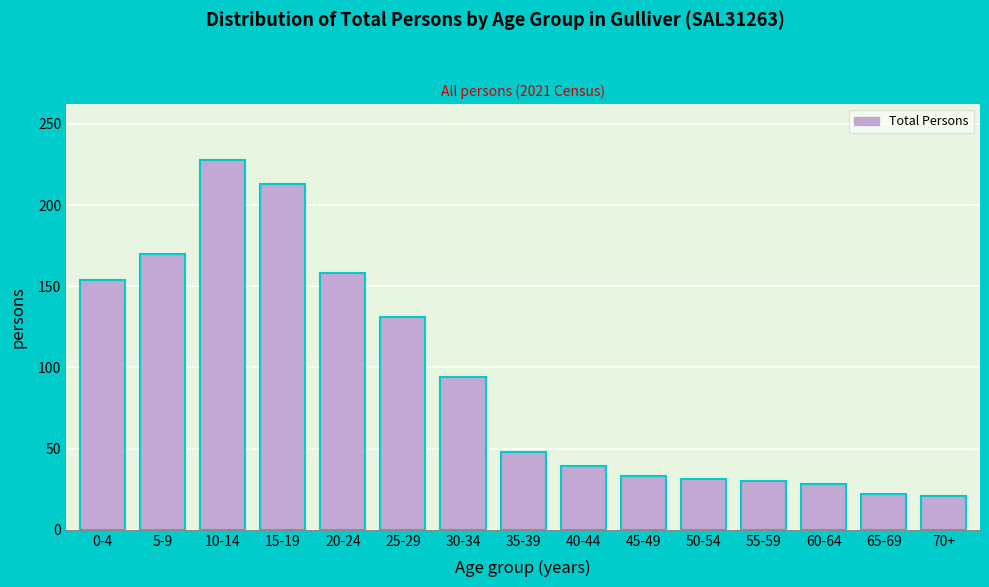

Where is the data nearest to the value 124?

25-29